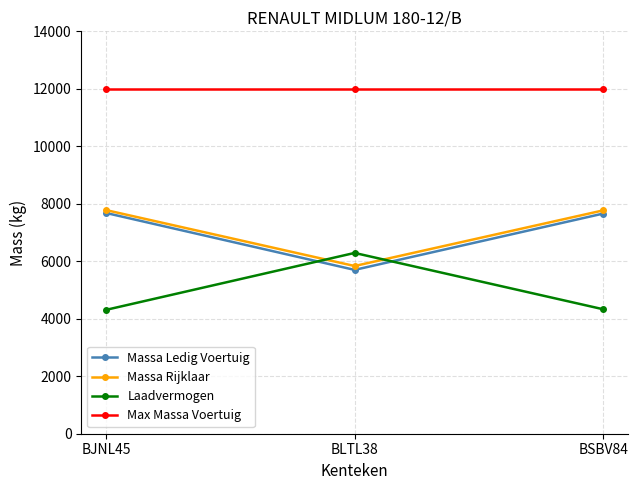

What is the maximum value for Massa Rijklaar?

7780